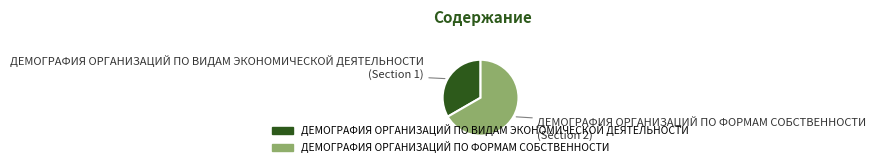

Rank the categories by value from lowest to highest.

ДЕМОГРАФИЯ ОРГАНИЗАЦИЙ ПО ВИДАМ ЭКОНОМИЧЕСКОЙ ДЕЯТЕЛЬНОСТИ, ДЕМОГРАФИЯ ОРГАНИЗАЦИЙ ПО ФОРМАМ СОБСТВЕННОСТИ